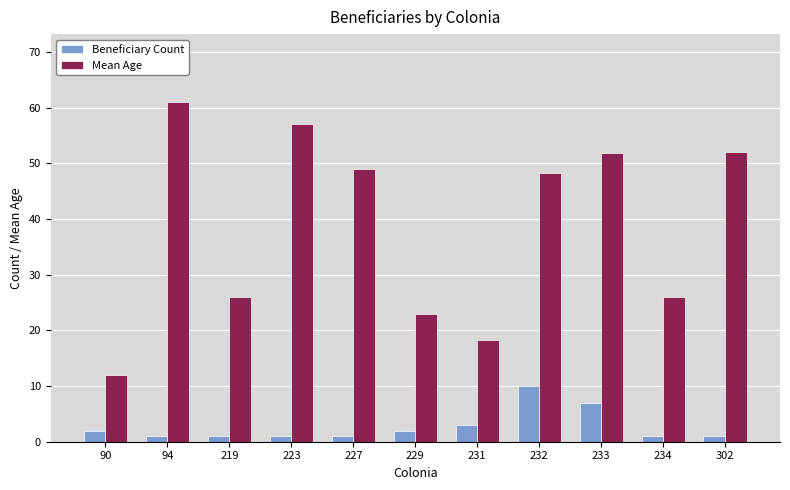

What is the spread (max minus min) of values at 94?

60.0